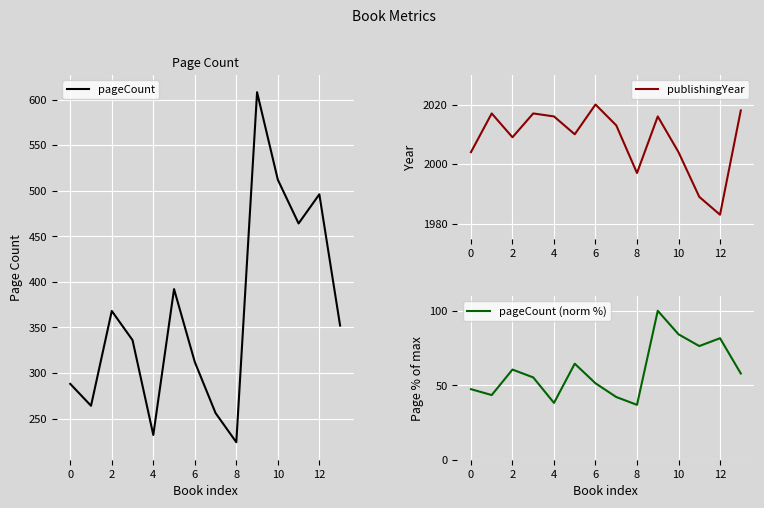

At which label does publishingYear reach its minimum?

12